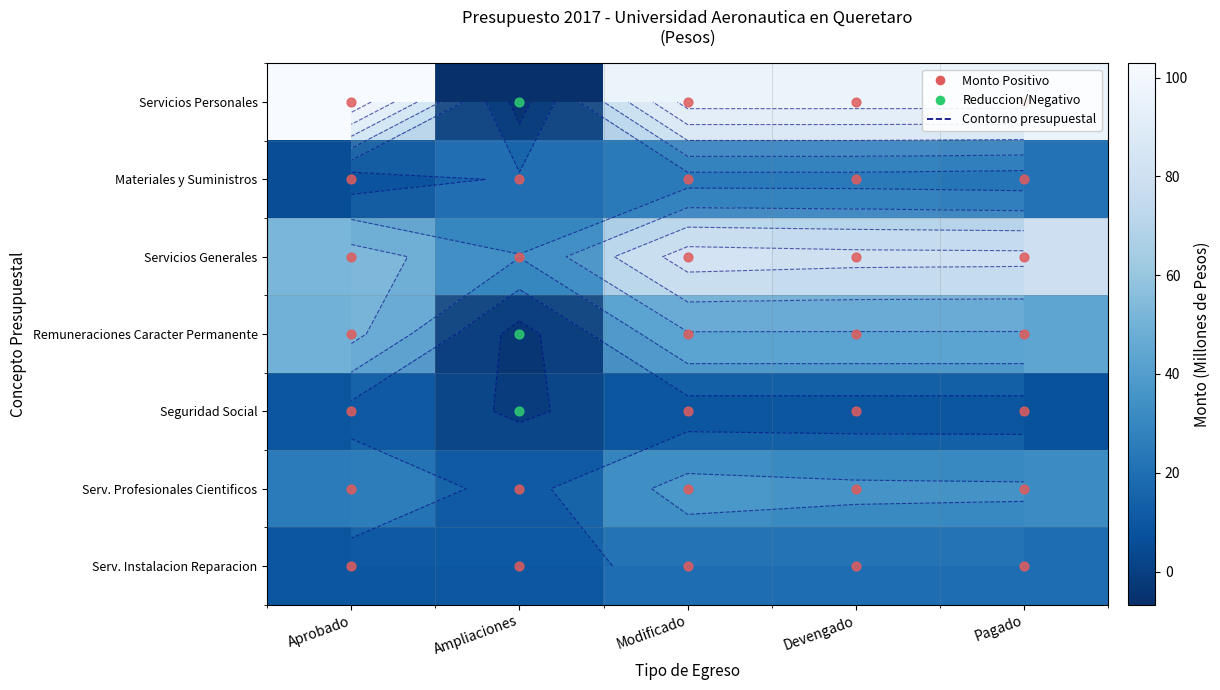

How many values in the Serv. Instalacion Reparacion series are below 19?

2